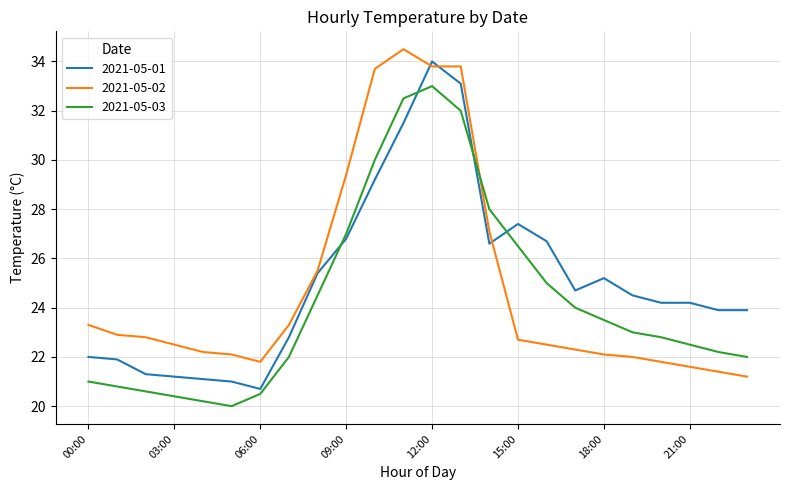

How many interior local valleys does the 2021-05-03 series have?

1